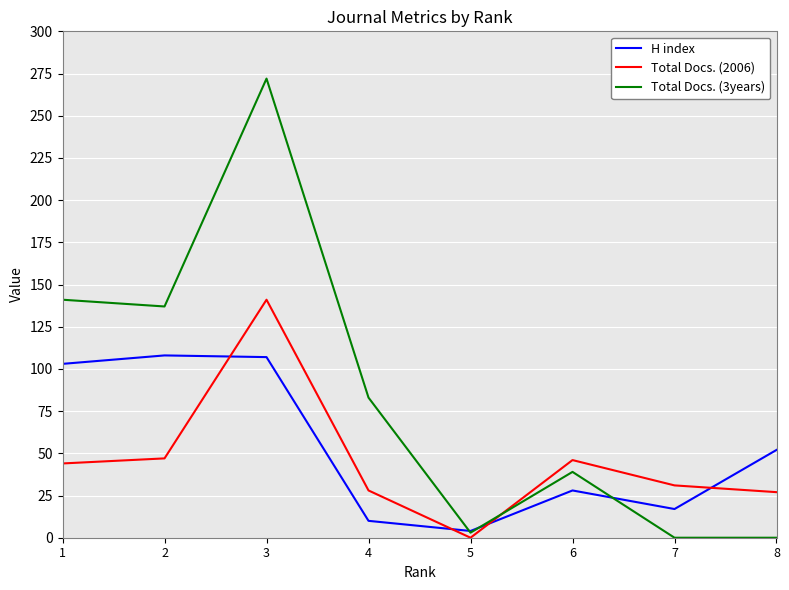

Between 4 and 7, which series saw the biggest shift?

Total Docs. (3years)